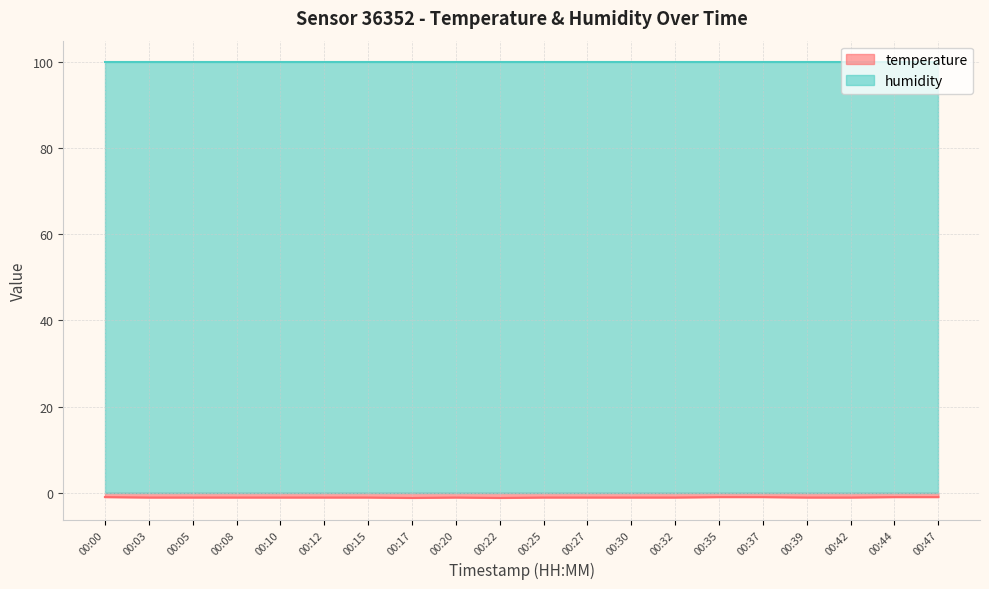

Where is the first local minimum?

00:17